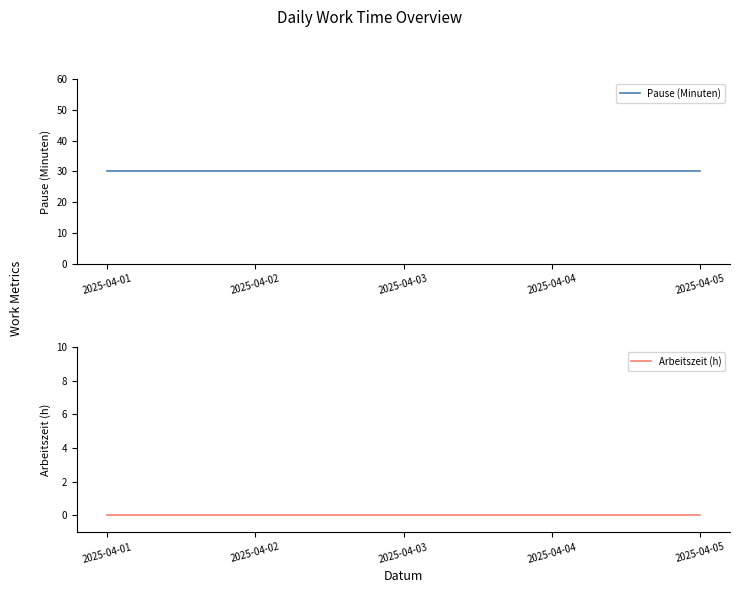

Reading left to right, transcribe all the data shown in this chart.

Pause (Minuten): 30	30	30	30	30
Arbeitszeit (h): 0	0	0	0	0